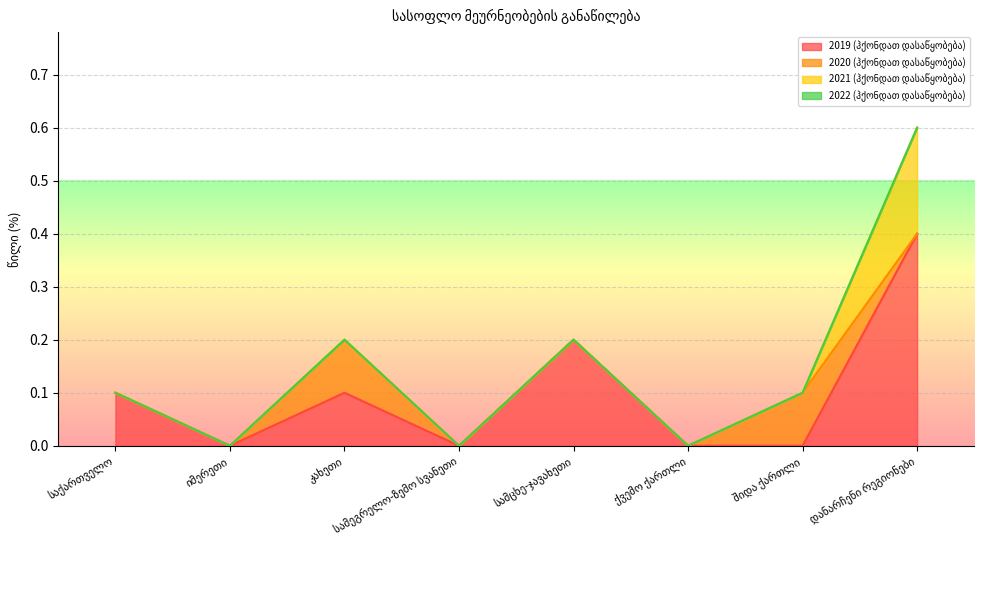

Is it true that 2019 (ჰქონდათ დასაწყობება) equals 0.0 at იმერეთი?

True